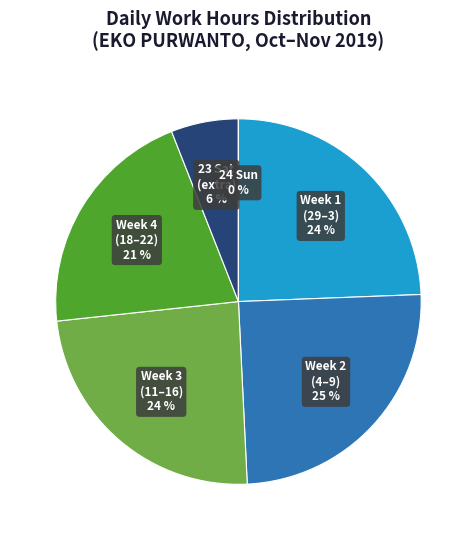

Between Week 4 (18–22) and 23 Sat (extra), which is larger?

Week 4 (18–22)